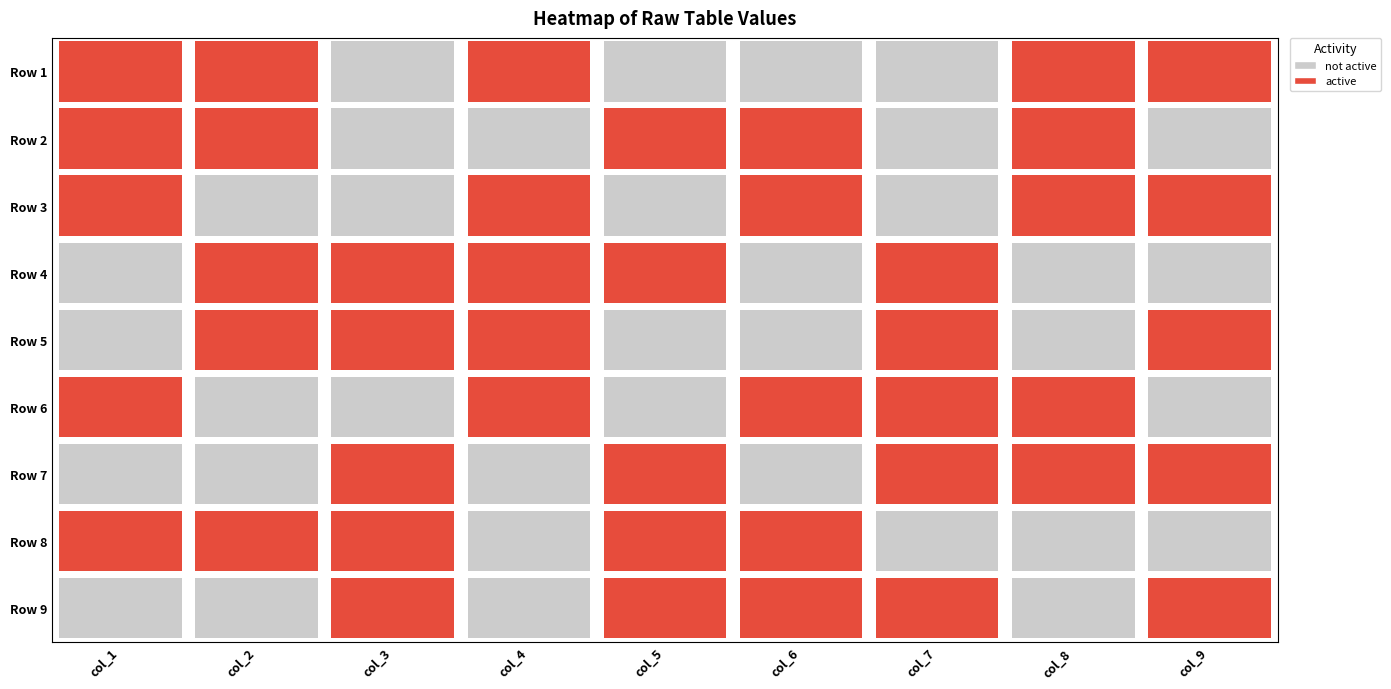

How many Row 4 values are between 3 and 7?

5